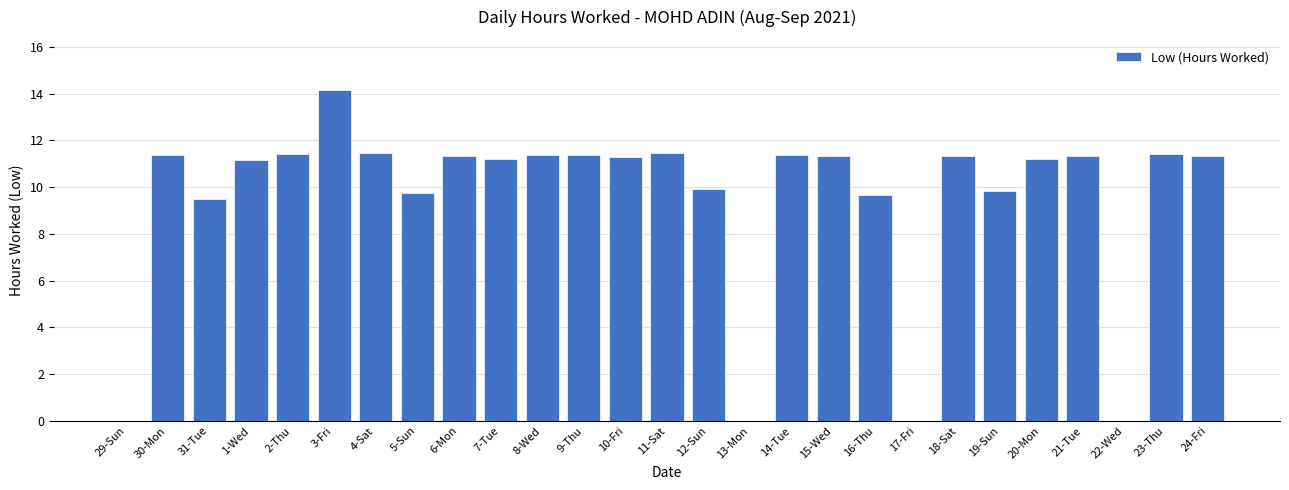

Count the number of data series in this chart.

1